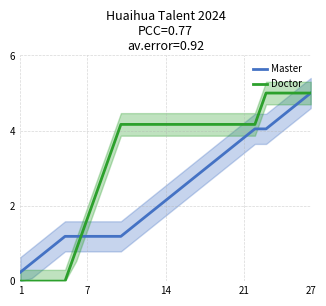

Reading left to right, extract all data points from this chart.

Master: 0.2	0.5	0.7	1.0	1.2	1.2	1.2	1.2	1.2	1.2	1.4	1.7	1.9	2.1	2.4	2.6	2.9	3.1	3.3	3.6	3.8	4.0	4.0	4.3	4.5	4.8	5.0
Doctor: 0.0	0.0	0.0	0.0	0.0	0.8	1.7	2.5	3.3	4.2	4.2	4.2	4.2	4.2	4.2	4.2	4.2	4.2	4.2	4.2	4.2	4.2	5.0	5.0	5.0	5.0	5.0